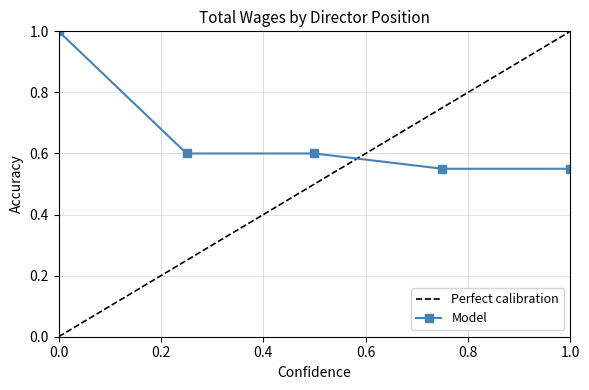

The value of Model at 0.0 is 1.0. True or false?

True